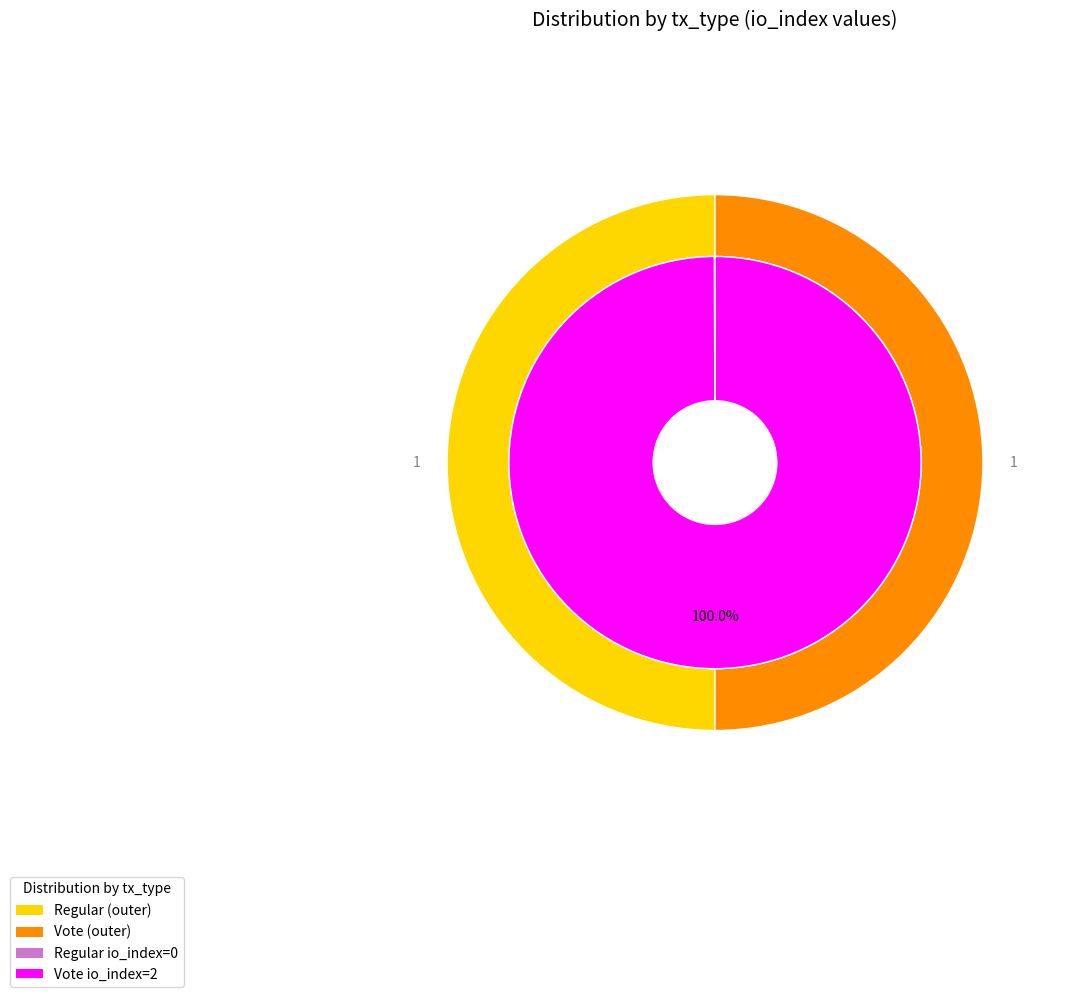

Which has a higher value, Regular or Vote?

Vote